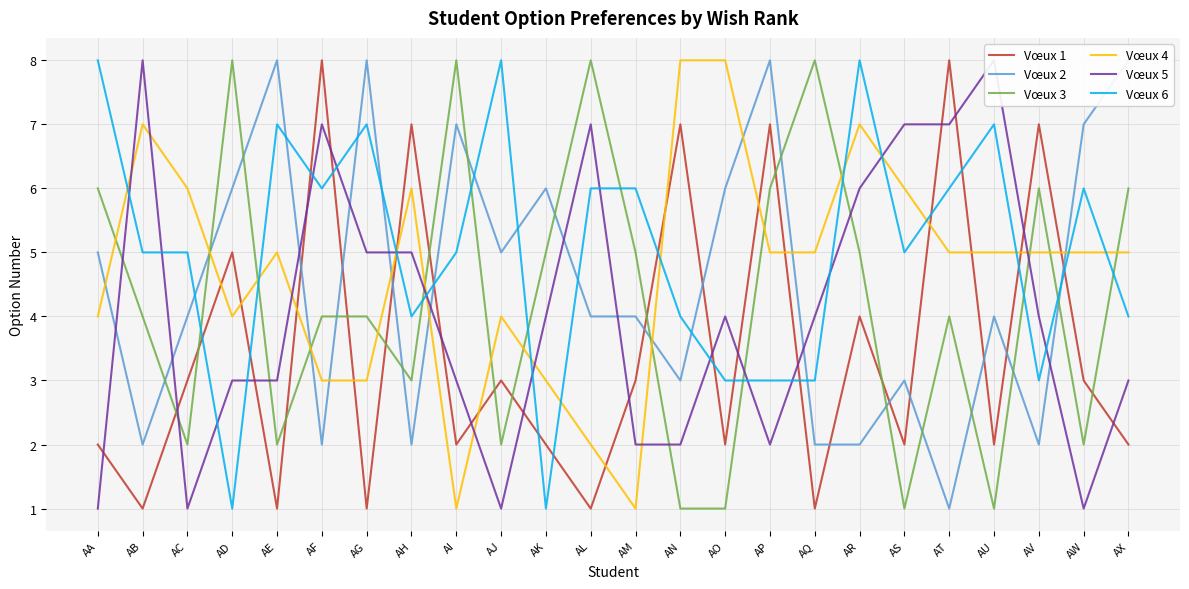

After their last crossing, which series has the higher values: Vœux 3 or Vœux 1?

Vœux 3